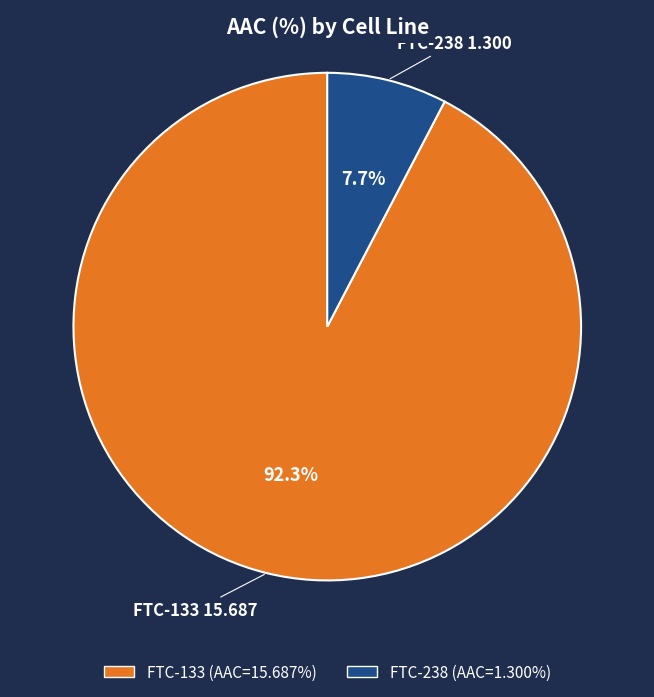

How many slices are in this pie chart?

2